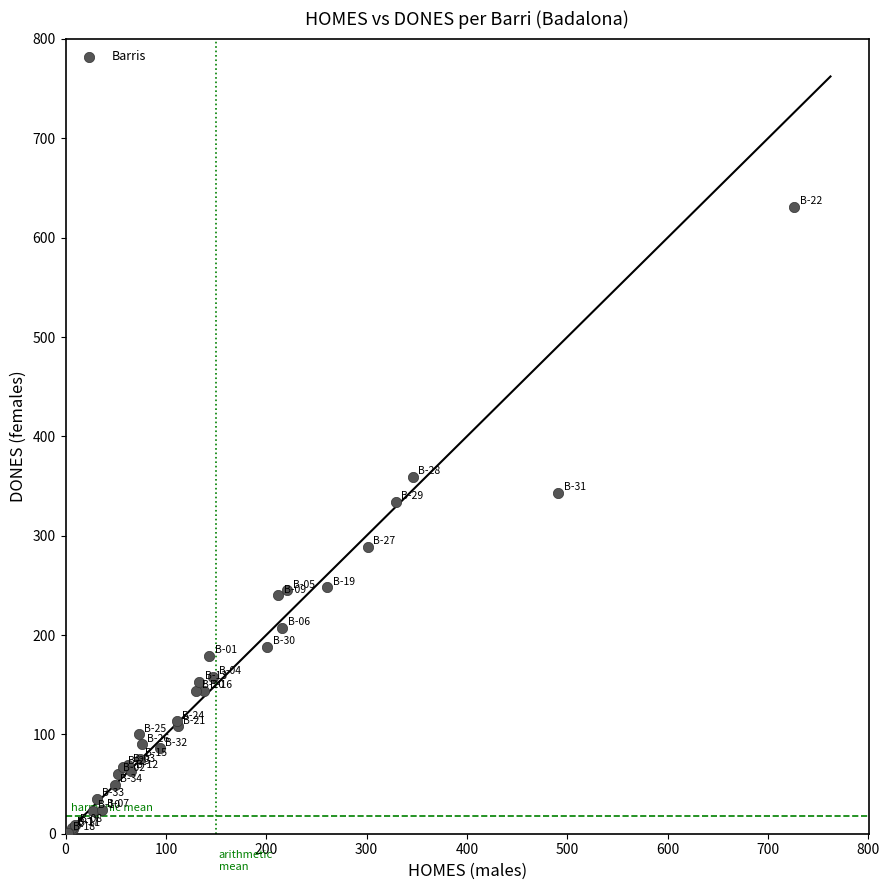

What Y value in the scatter plot is closest to 316?

334